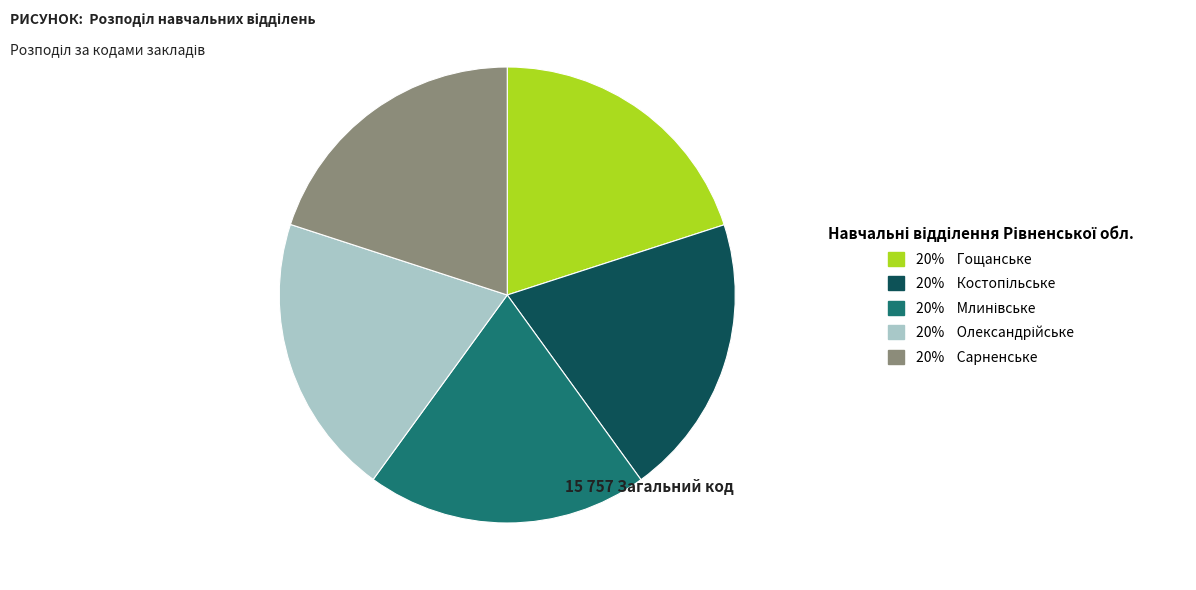

Does any single category account for the majority?

No